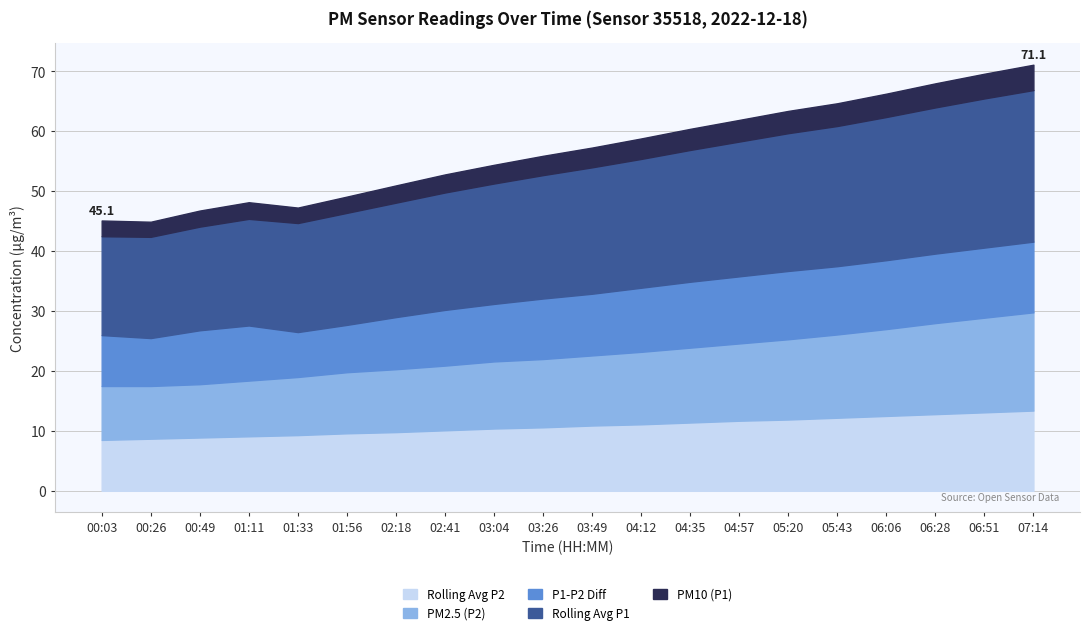

What is the minimum value for Rolling Avg P2?

8.5